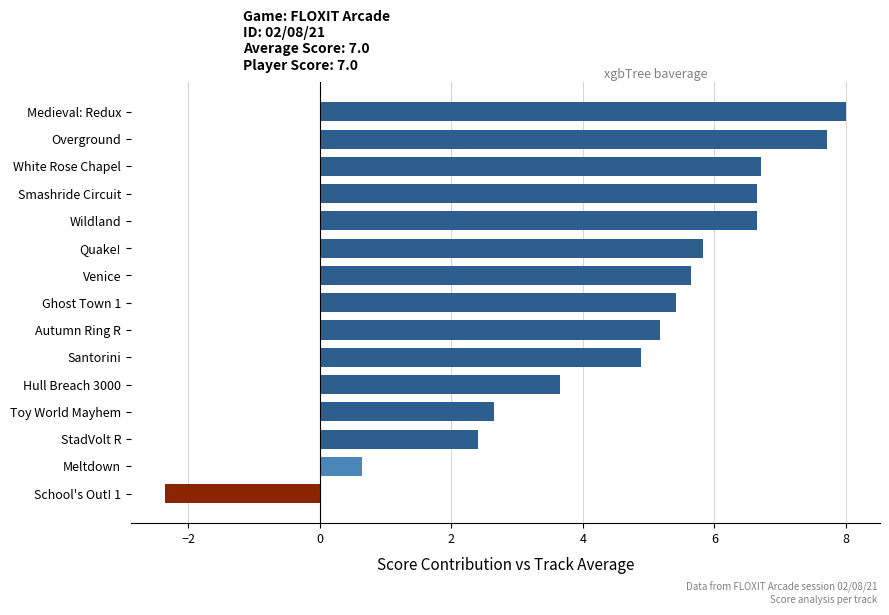

What is the smallest value displayed?

-2.4